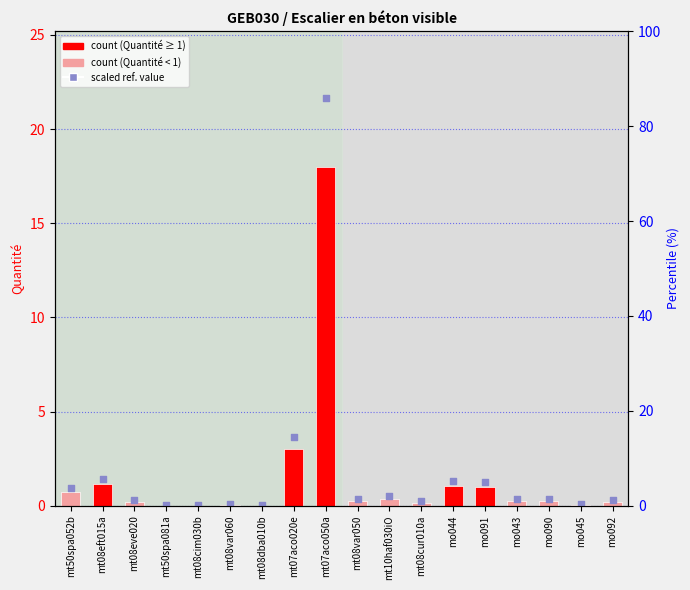

Which series contains the highest Y value?

scaled reference